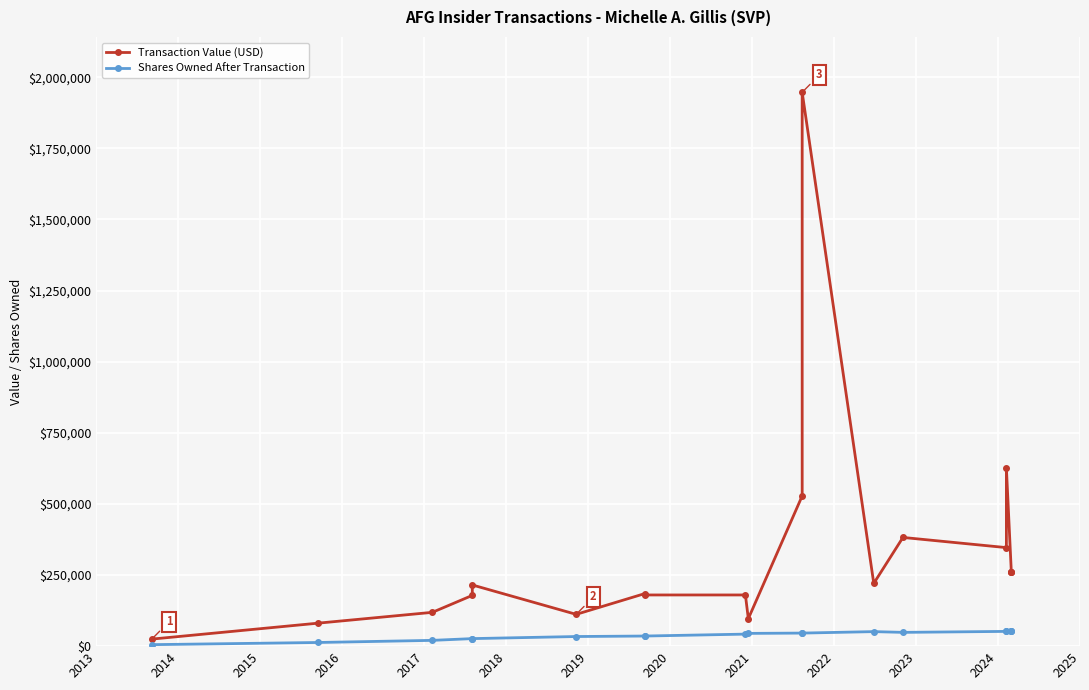

How many interior local valleys does the Shares Owned After Transaction series have?

1